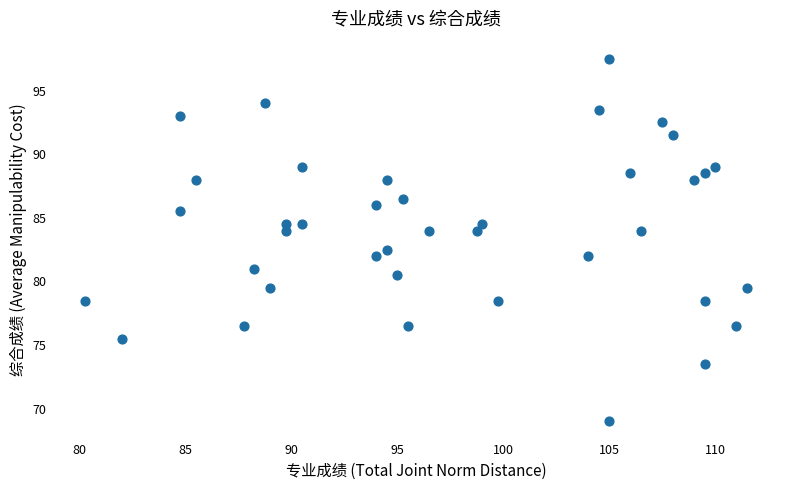

What is the range of X values (max minus min)?

31.2